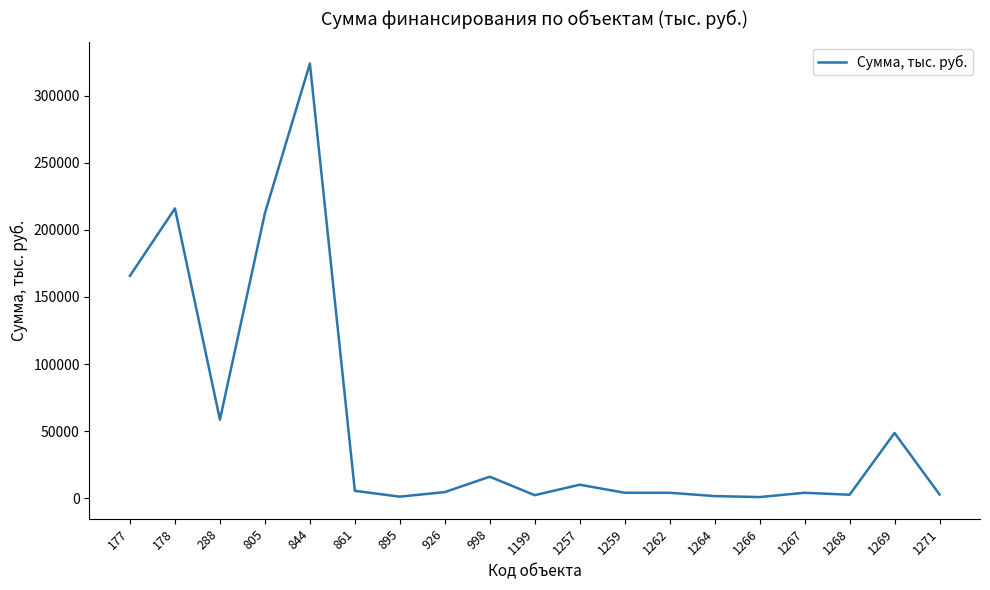

What is the maximum value shown in the chart?

324000